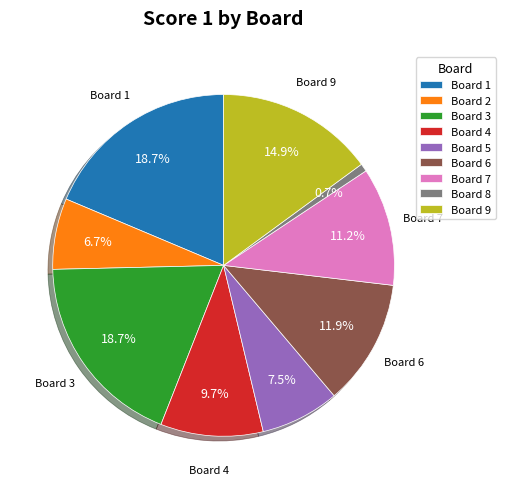

Do Board 8 and Board 5 together represent more than half of the pie?

No